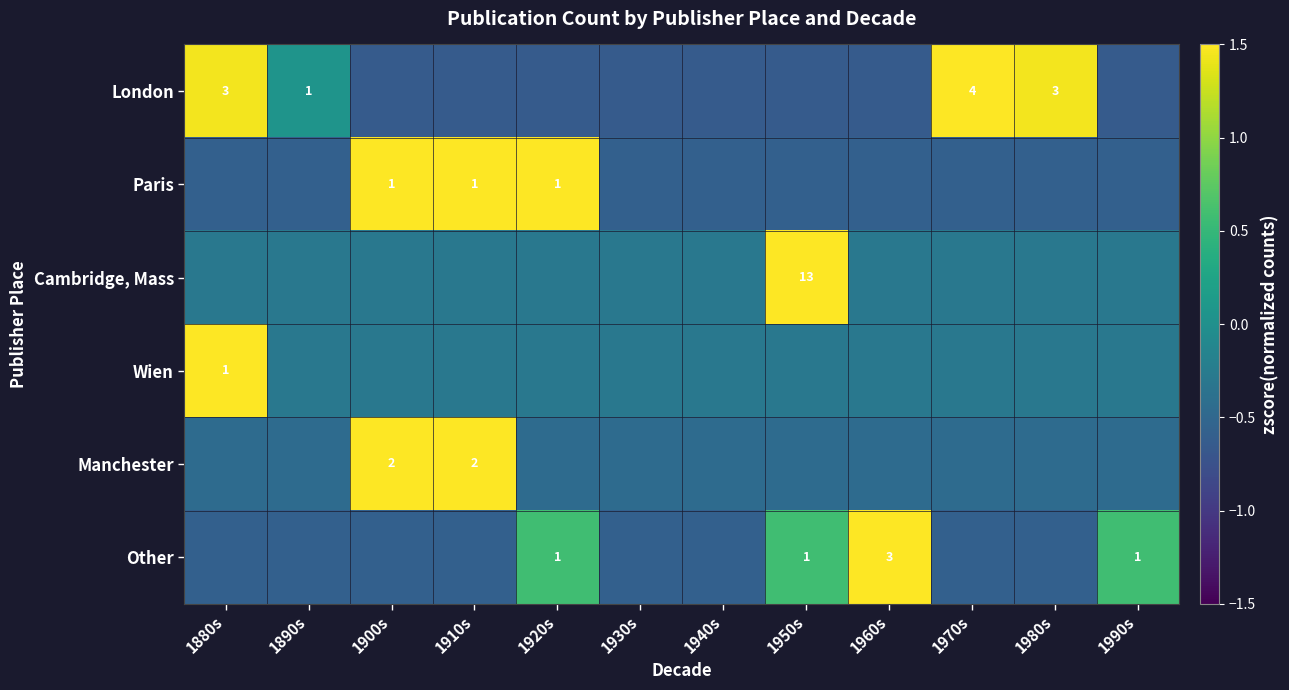

At which label does Cambridge, Mass first exceed 0?

1950s